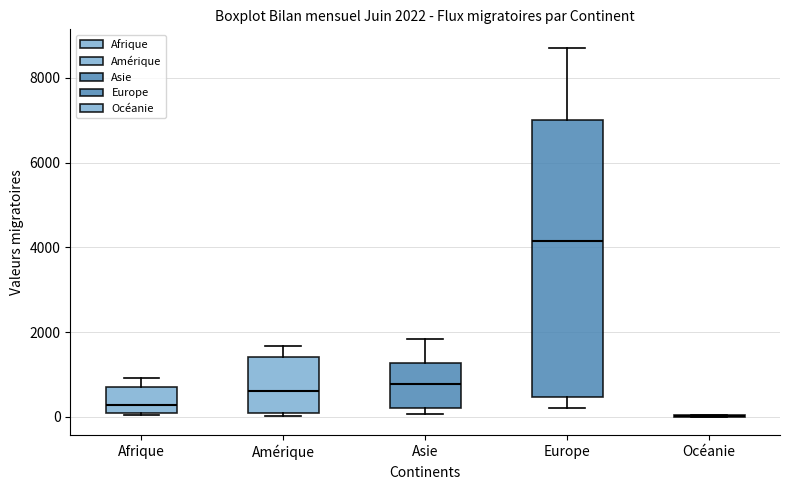

Which box is the tallest, from its lower edge to its upper edge?

Europe